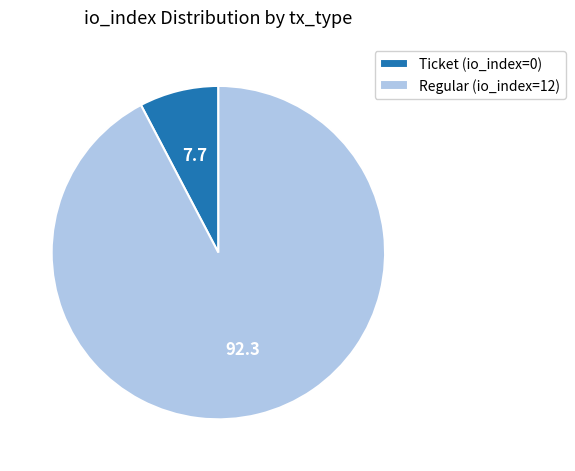

Does Regular (io_index=12) represent more than half of the total?

Yes